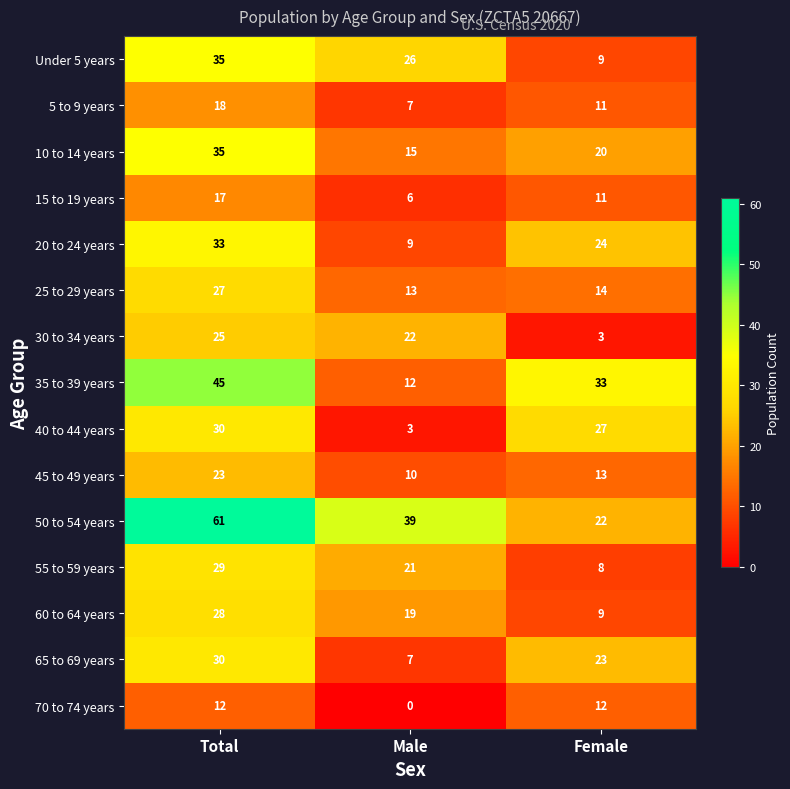

At which label does 55 to 59 years first exceed 21?

Total